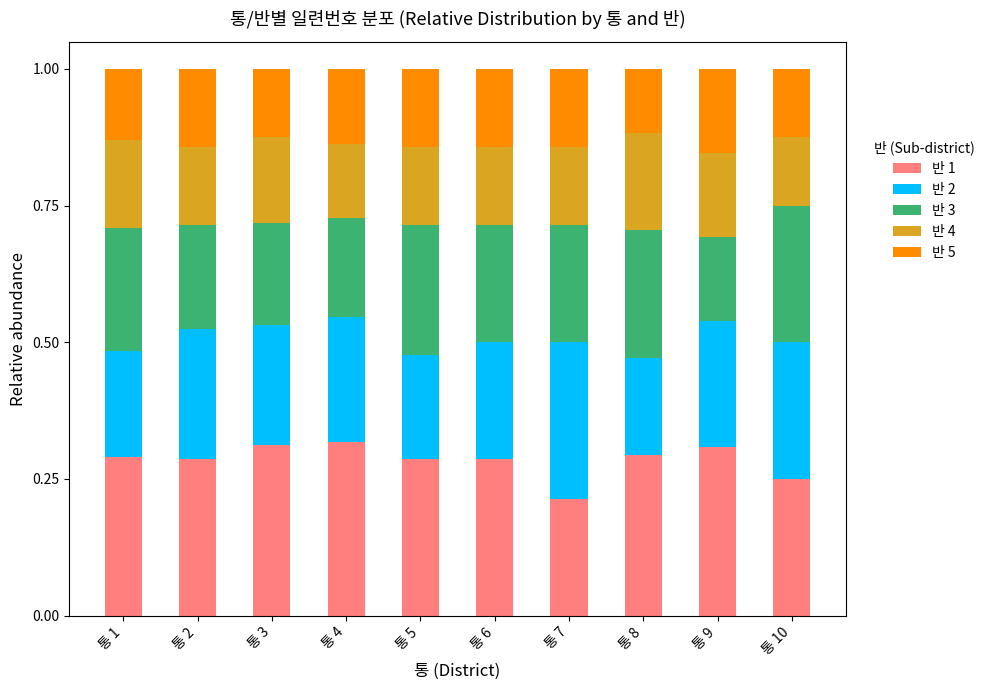

What is the total value across all series at 통 1?

1.0